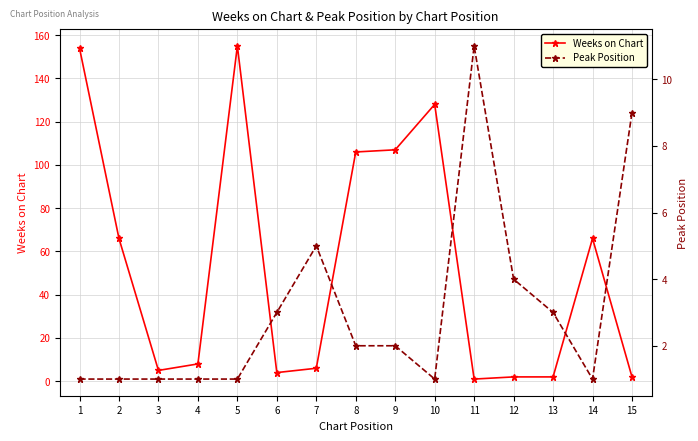

Rank the series at 12 from highest to lowest value.

Peak Position, Weeks on Chart